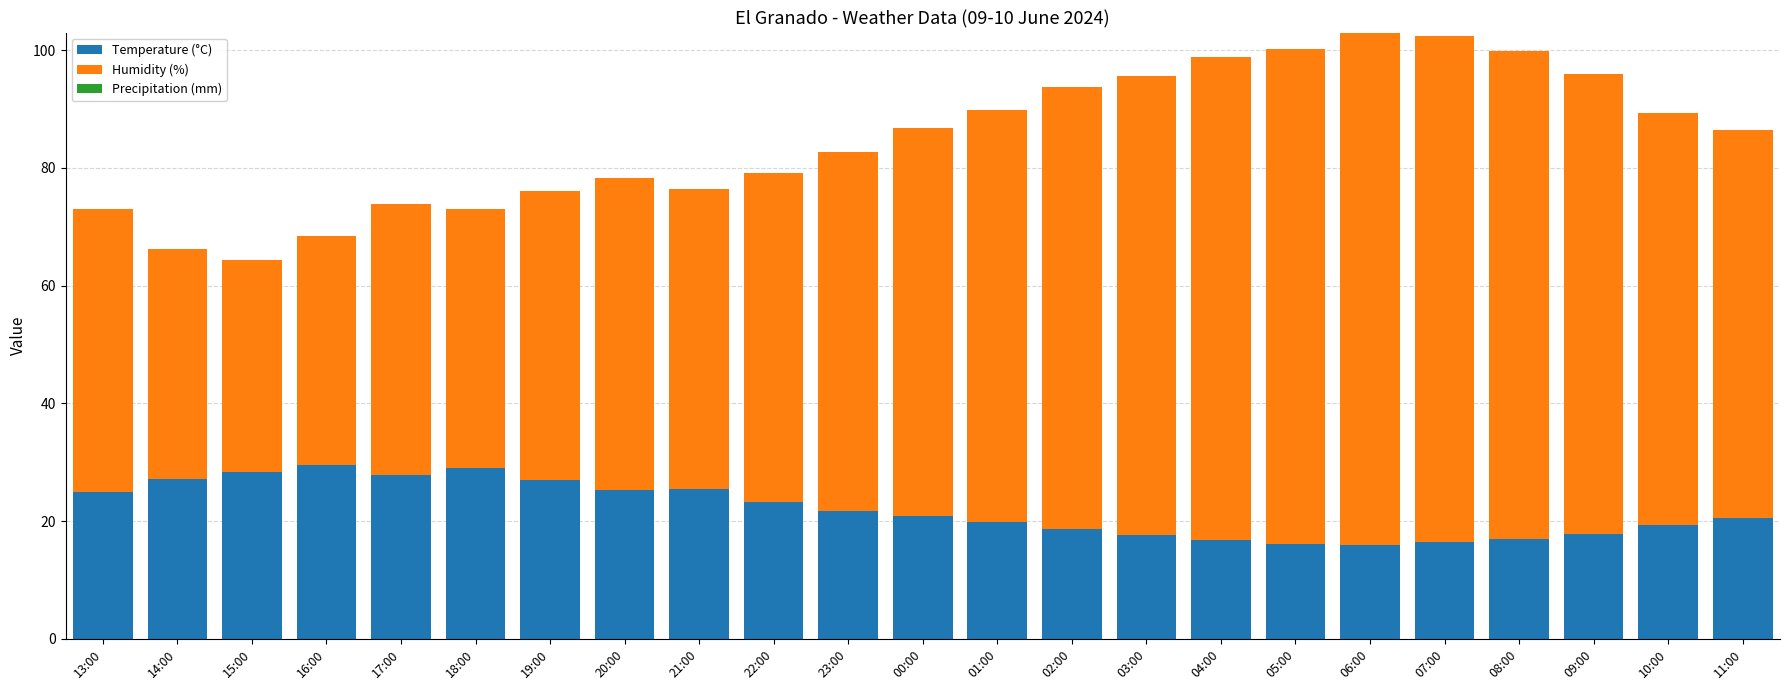

What is the maximum value for Temperature (°C)?

29.5